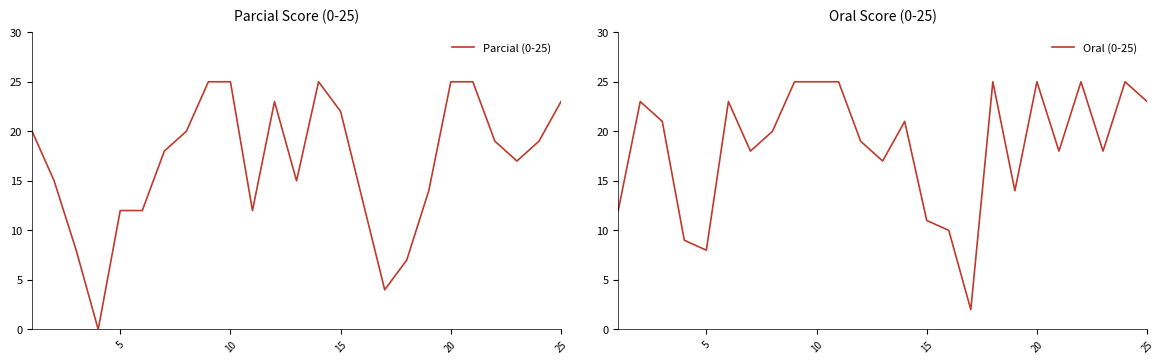

True or false: Parcial (0-25) and Oral (0-25) cross at least once.

True